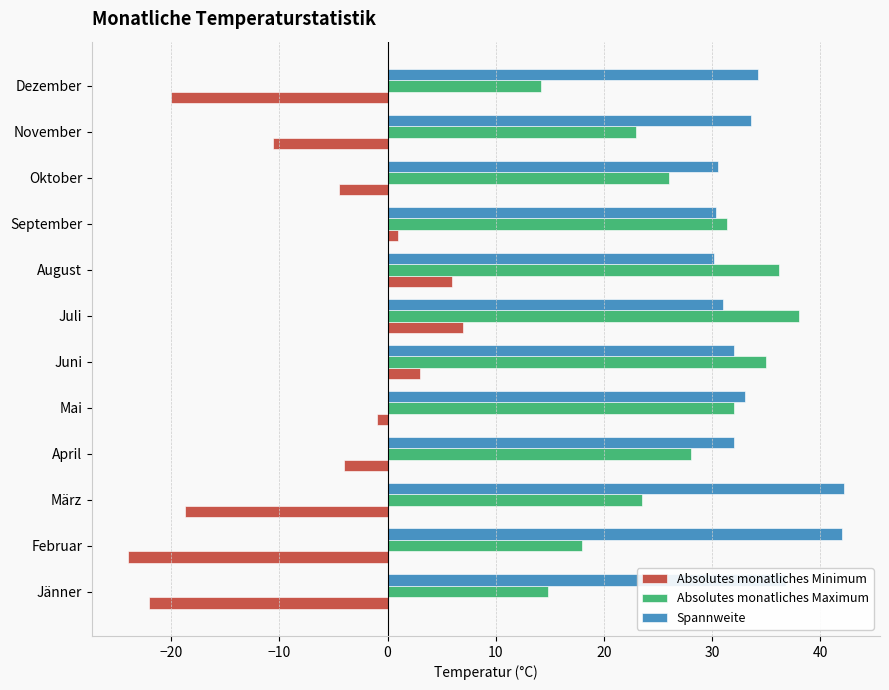

Which series has the largest total across all categories?

Spannweite